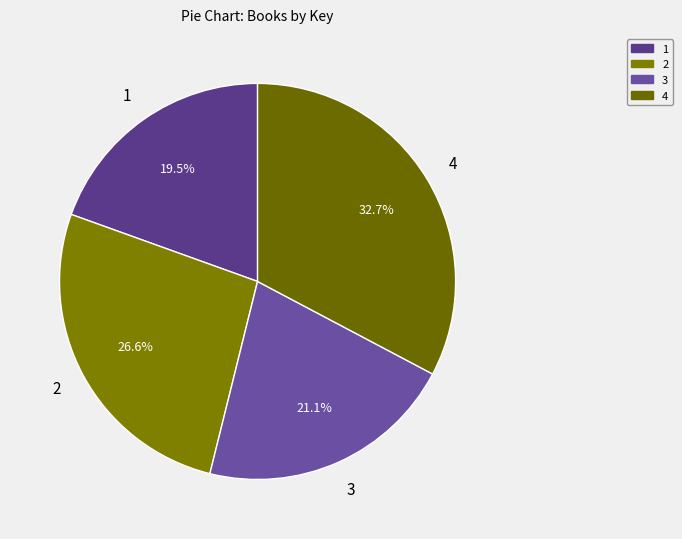

How many slices are in this pie chart?

4